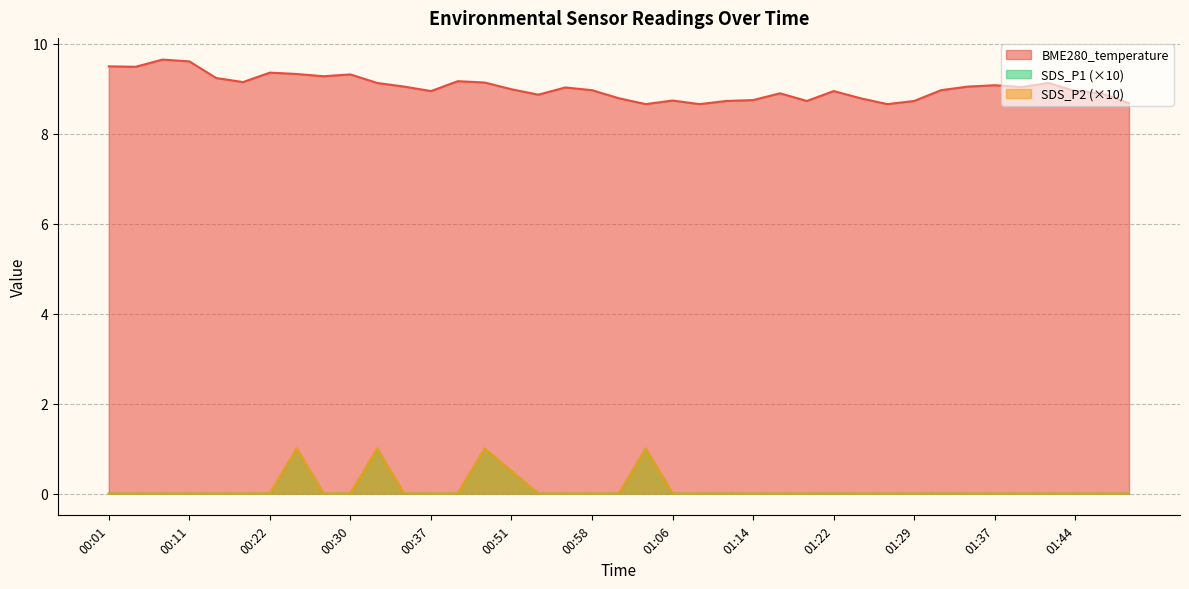

True or false: SDS_P1 has a value of 0.0 at 01:32.

True